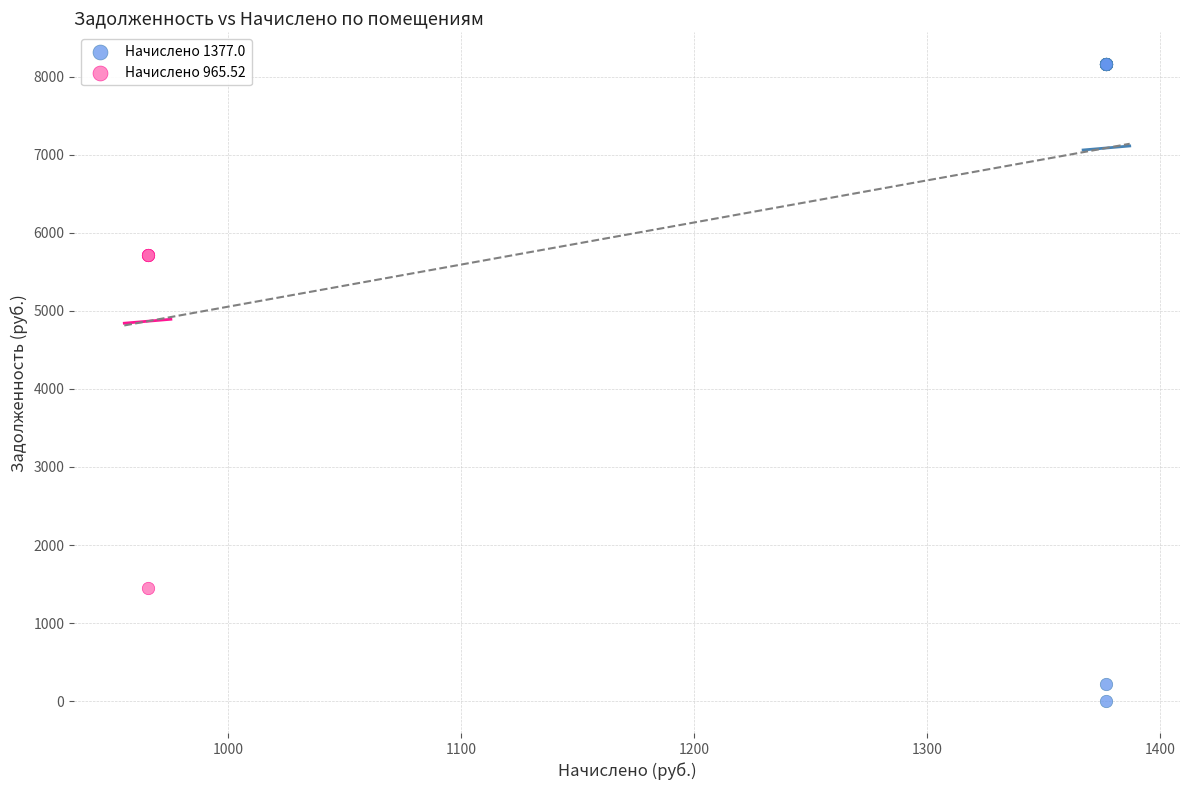

Which series has the largest Y range (max minus min)?

Начислено 1377.0